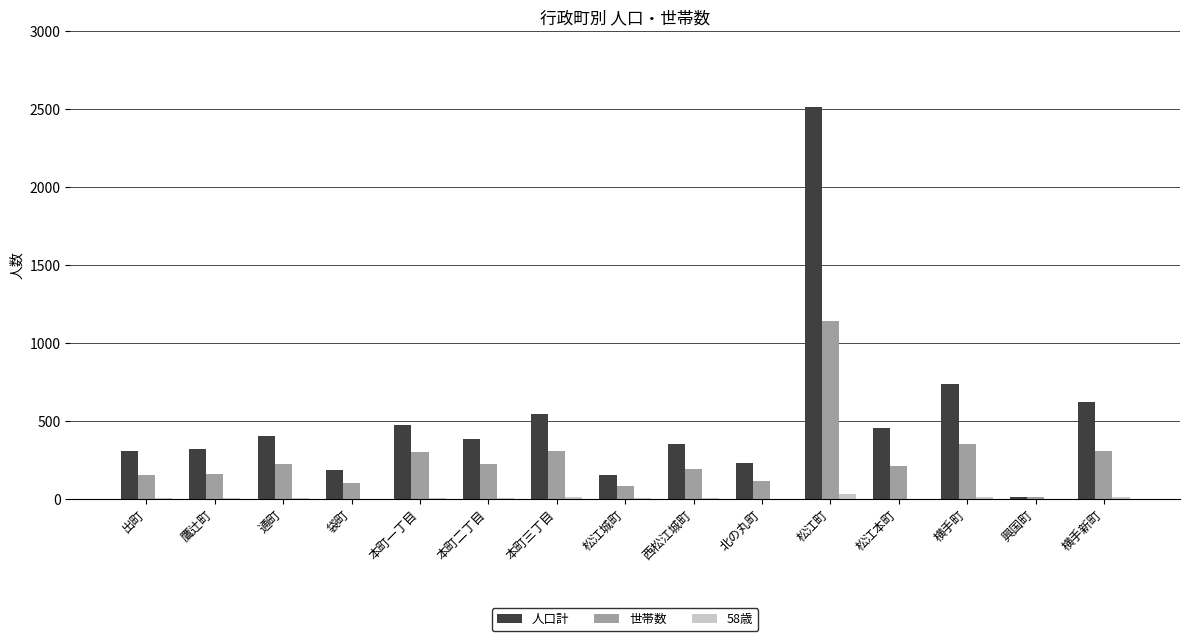

Are the bars grouped side by side (vs. stacked)?

Yes